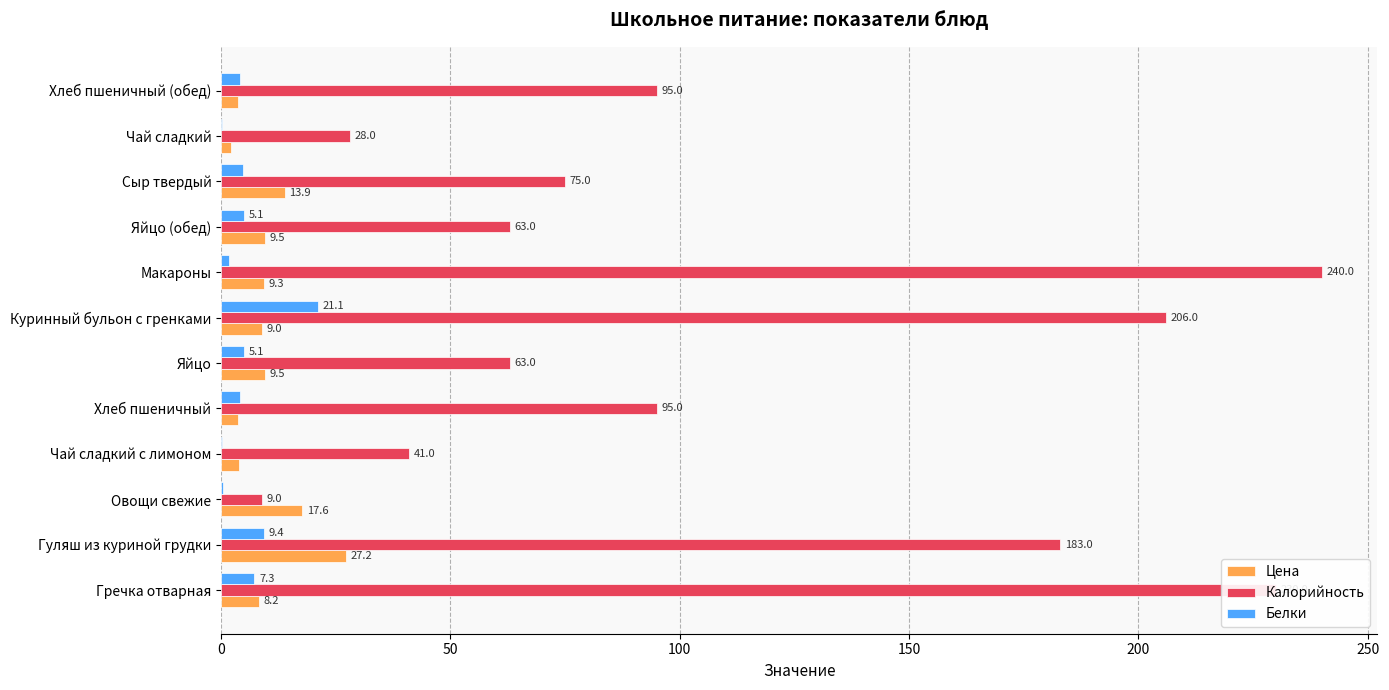

True or false: Цена has a value of 27.2 at Гуляш из куриной грудки.

True